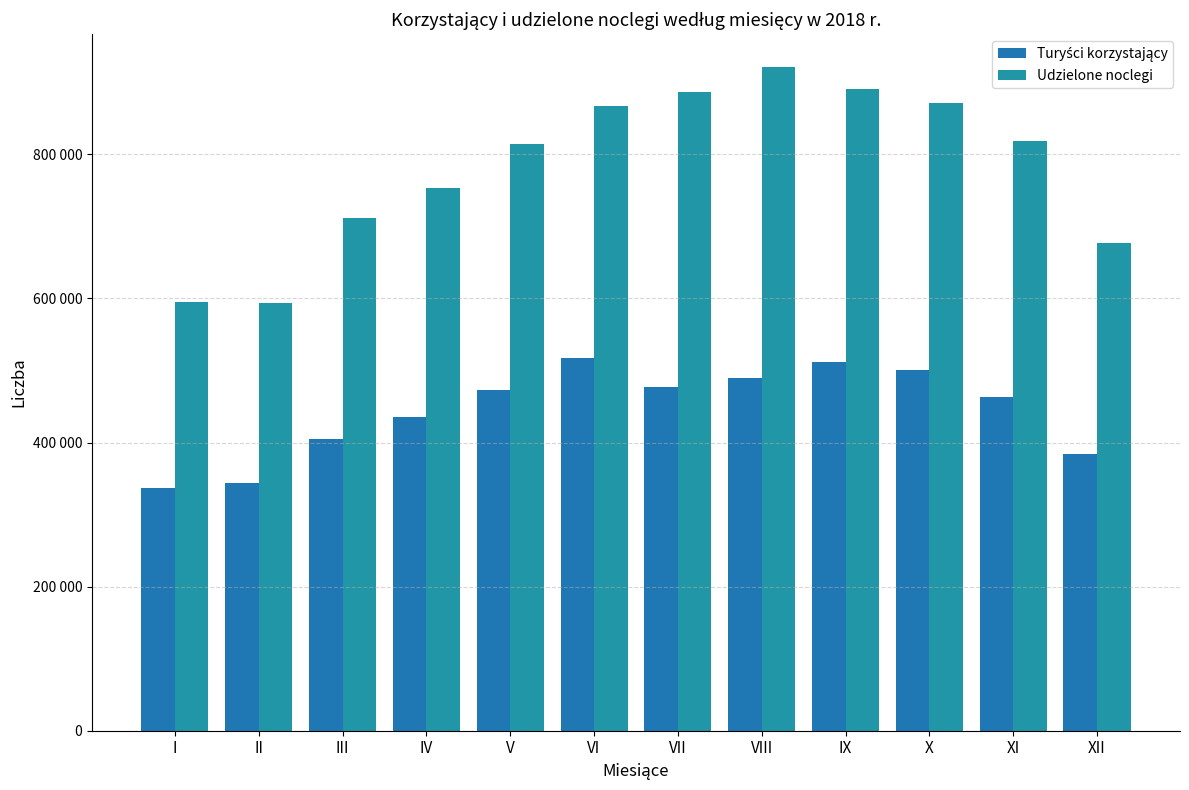

The Turyści korzystający series shows 100159 at V. True or false?

False